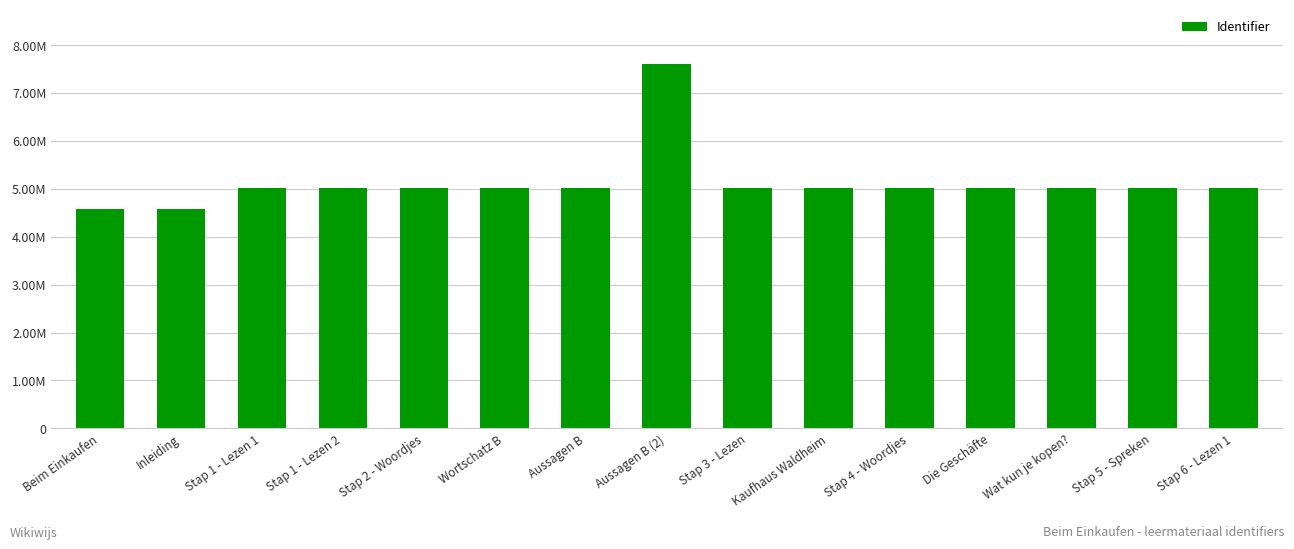

What is the greatest value displayed?

7602047